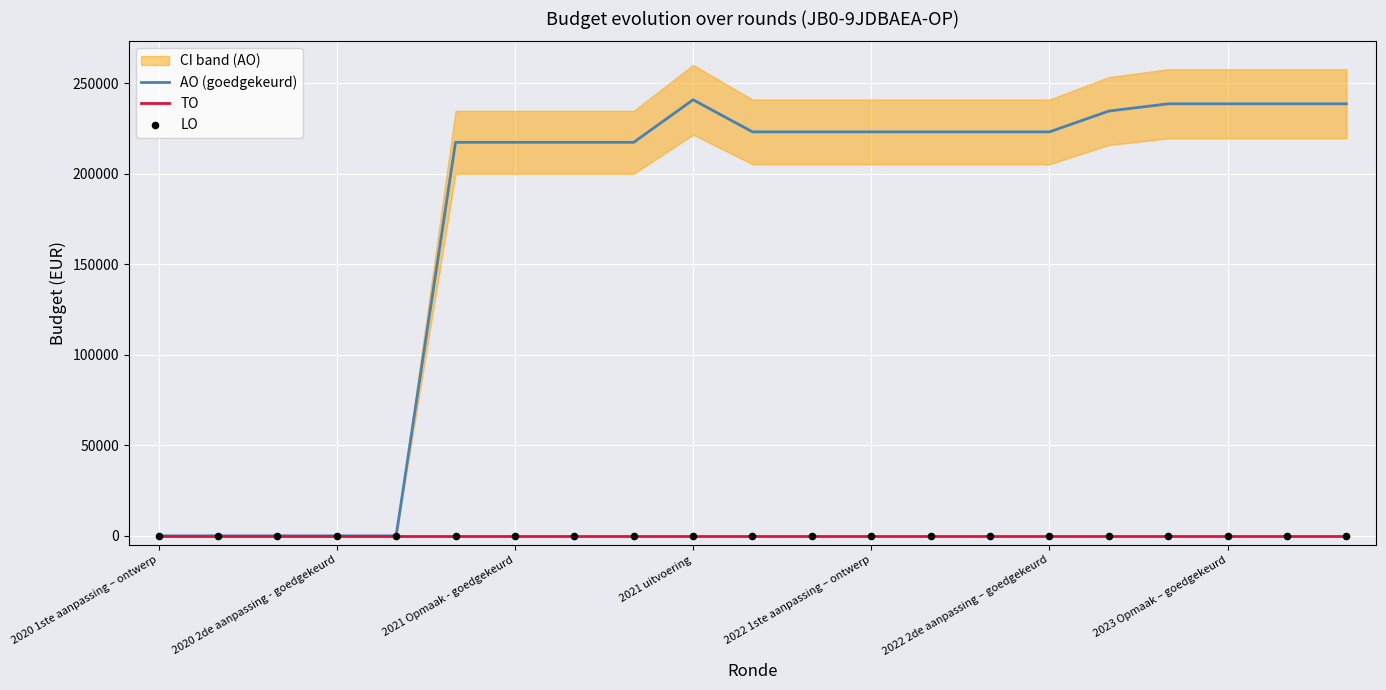

Which series reaches the maximum Y coordinate?

AO (goedgekeurd)